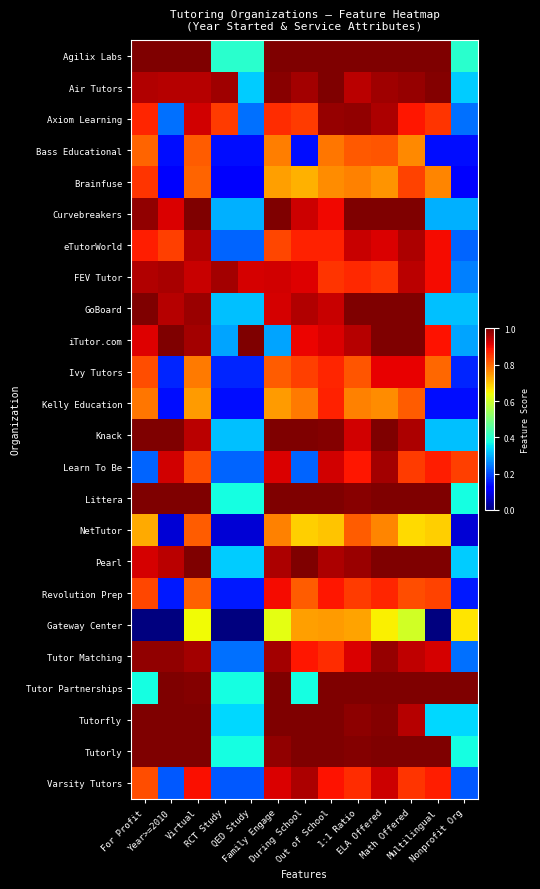

Reading right to left, transcribe all the data shown in this chart.

Agilix Labs: Nonprofit Org=0.4	Multilingual=1.0	Math Offered=1.0	ELA Offered=1.0	1:1 Ratio=1.0	Out of School=1.0	During School=1.0	Family Engage=1.0	QED Study=0.4	RCT Study=0.4	Virtual=1.0	Year>=2010=1.0	For Profit=1.0
Air Tutors: Nonprofit Org=0.3	Multilingual=1.0	Math Offered=1.0	ELA Offered=1.0	1:1 Ratio=0.9	Out of School=1.0	During School=1.0	Family Engage=1.0	QED Study=0.3	RCT Study=1.0	Virtual=1.0	Year>=2010=1.0	For Profit=1.0
Axiom Learning: Nonprofit Org=0.2	Multilingual=0.9	Math Offered=0.9	ELA Offered=1.0	1:1 Ratio=1.0	Out of School=1.0	During School=0.8	Family Engage=0.9	QED Study=0.2	RCT Study=0.8	Virtual=0.9	Year>=2010=0.2	For Profit=0.9
Bass Educational: Nonprofit Org=0.1	Multilingual=0.1	Math Offered=0.8	ELA Offered=0.8	1:1 Ratio=0.8	Out of School=0.8	During School=0.1	Family Engage=0.8	QED Study=0.1	RCT Study=0.1	Virtual=0.8	Year>=2010=0.1	For Profit=0.8
Brainfuse: Nonprofit Org=0.1	Multilingual=0.8	Math Offered=0.8	ELA Offered=0.8	1:1 Ratio=0.8	Out of School=0.8	During School=0.7	Family Engage=0.7	QED Study=0.1	RCT Study=0.1	Virtual=0.8	Year>=2010=0.1	For Profit=0.9
Curvebreakers: Nonprofit Org=0.3	Multilingual=0.3	Math Offered=1.0	ELA Offered=1.0	1:1 Ratio=1.0	Out of School=0.9	During School=0.9	Family Engage=1.0	QED Study=0.3	RCT Study=0.3	Virtual=1.0	Year>=2010=0.9	For Profit=1.0
eTutorWorld: Nonprofit Org=0.2	Multilingual=0.9	Math Offered=1.0	ELA Offered=0.9	1:1 Ratio=0.9	Out of School=0.9	During School=0.9	Family Engage=0.8	QED Study=0.2	RCT Study=0.2	Virtual=1.0	Year>=2010=0.8	For Profit=0.9
FEV Tutor: Nonprofit Org=0.2	Multilingual=0.9	Math Offered=0.9	ELA Offered=0.9	1:1 Ratio=0.9	Out of School=0.9	During School=0.9	Family Engage=0.9	QED Study=0.9	RCT Study=1.0	Virtual=0.9	Year>=2010=1.0	For Profit=1.0
GoBoard: Nonprofit Org=0.3	Multilingual=0.3	Math Offered=1.0	ELA Offered=1.0	1:1 Ratio=1.0	Out of School=0.9	During School=1.0	Family Engage=0.9	QED Study=0.3	RCT Study=0.3	Virtual=1.0	Year>=2010=0.9	For Profit=1.0
iTutor.com: Nonprofit Org=0.3	Multilingual=0.9	Math Offered=1.0	ELA Offered=1.0	1:1 Ratio=1.0	Out of School=0.9	During School=0.9	Family Engage=0.3	QED Study=1.0	RCT Study=0.3	Virtual=1.0	Year>=2010=1.0	For Profit=0.9
Ivy Tutors: Nonprofit Org=0.2	Multilingual=0.8	Math Offered=0.9	ELA Offered=0.9	1:1 Ratio=0.8	Out of School=0.9	During School=0.8	Family Engage=0.8	QED Study=0.2	RCT Study=0.2	Virtual=0.8	Year>=2010=0.2	For Profit=0.8
Kelly Education: Nonprofit Org=0.1	Multilingual=0.1	Math Offered=0.8	ELA Offered=0.8	1:1 Ratio=0.8	Out of School=0.9	During School=0.8	Family Engage=0.7	QED Study=0.1	RCT Study=0.1	Virtual=0.7	Year>=2010=0.1	For Profit=0.8
Knack: Nonprofit Org=0.3	Multilingual=0.3	Math Offered=1.0	ELA Offered=1.0	1:1 Ratio=0.9	Out of School=1.0	During School=1.0	Family Engage=1.0	QED Study=0.3	RCT Study=0.3	Virtual=0.9	Year>=2010=1.0	For Profit=1.0
Learn To Be: Nonprofit Org=0.8	Multilingual=0.9	Math Offered=0.8	ELA Offered=1.0	1:1 Ratio=0.9	Out of School=0.9	During School=0.2	Family Engage=0.9	QED Study=0.2	RCT Study=0.2	Virtual=0.8	Year>=2010=0.9	For Profit=0.2
Littera: Nonprofit Org=0.4	Multilingual=1.0	Math Offered=1.0	ELA Offered=1.0	1:1 Ratio=1.0	Out of School=1.0	During School=1.0	Family Engage=1.0	QED Study=0.4	RCT Study=0.4	Virtual=1.0	Year>=2010=1.0	For Profit=1.0
NetTutor: Nonprofit Org=0.1	Multilingual=0.7	Math Offered=0.7	ELA Offered=0.8	1:1 Ratio=0.8	Out of School=0.7	During School=0.7	Family Engage=0.8	QED Study=0.1	RCT Study=0.1	Virtual=0.8	Year>=2010=0.1	For Profit=0.7
Pearl: Nonprofit Org=0.3	Multilingual=1.0	Math Offered=1.0	ELA Offered=1.0	1:1 Ratio=1.0	Out of School=1.0	During School=1.0	Family Engage=1.0	QED Study=0.3	RCT Study=0.3	Virtual=1.0	Year>=2010=0.9	For Profit=0.9
Revolution Prep: Nonprofit Org=0.2	Multilingual=0.8	Math Offered=0.8	ELA Offered=0.9	1:1 Ratio=0.8	Out of School=0.9	During School=0.8	Family Engage=0.9	QED Study=0.2	RCT Study=0.2	Virtual=0.8	Year>=2010=0.2	For Profit=0.8
Gateway Center: Nonprofit Org=0.7	Multilingual=0.0	Math Offered=0.6	ELA Offered=0.7	1:1 Ratio=0.7	Out of School=0.7	During School=0.7	Family Engage=0.6	QED Study=0.0	RCT Study=0.0	Virtual=0.6	Year>=2010=0.0	For Profit=0.0
Tutor Matching: Nonprofit Org=0.2	Multilingual=0.9	Math Offered=0.9	ELA Offered=1.0	1:1 Ratio=0.9	Out of School=0.9	During School=0.9	Family Engage=1.0	QED Study=0.2	RCT Study=0.2	Virtual=1.0	Year>=2010=1.0	For Profit=1.0
Tutor Partnerships: Nonprofit Org=1.0	Multilingual=1.0	Math Offered=1.0	ELA Offered=1.0	1:1 Ratio=1.0	Out of School=1.0	During School=0.4	Family Engage=1.0	QED Study=0.4	RCT Study=0.4	Virtual=1.0	Year>=2010=1.0	For Profit=0.4
Tutorfly: Nonprofit Org=0.3	Multilingual=0.3	Math Offered=1.0	ELA Offered=1.0	1:1 Ratio=1.0	Out of School=1.0	During School=1.0	Family Engage=1.0	QED Study=0.3	RCT Study=0.3	Virtual=1.0	Year>=2010=1.0	For Profit=1.0
Tutorly: Nonprofit Org=0.4	Multilingual=1.0	Math Offered=1.0	ELA Offered=1.0	1:1 Ratio=1.0	Out of School=1.0	During School=1.0	Family Engage=1.0	QED Study=0.4	RCT Study=0.4	Virtual=1.0	Year>=2010=1.0	For Profit=1.0
Varsity Tutors: Nonprofit Org=0.2	Multilingual=0.9	Math Offered=0.9	ELA Offered=0.9	1:1 Ratio=0.9	Out of School=0.9	During School=1.0	Family Engage=0.9	QED Study=0.2	RCT Study=0.2	Virtual=0.9	Year>=2010=0.2	For Profit=0.8